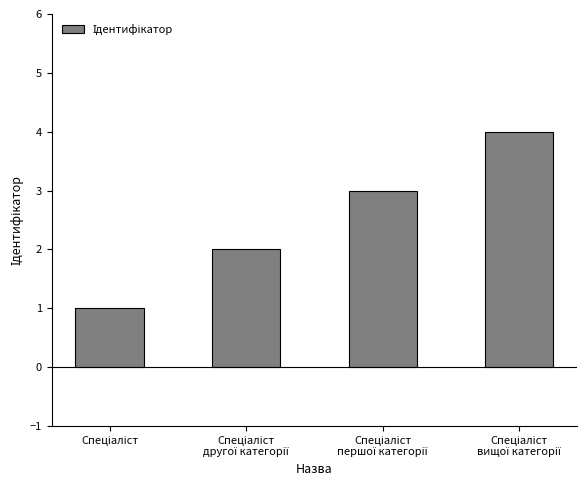

What is the difference between the maximum and minimum values?

3